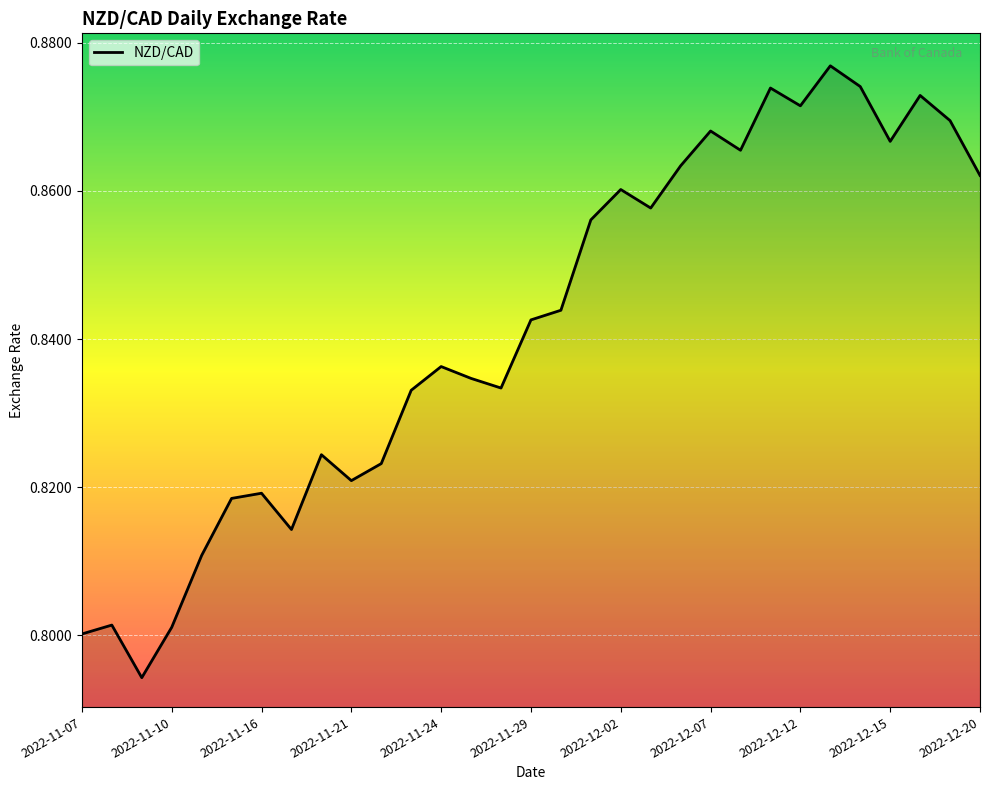

How many lines are shown in the chart?

1